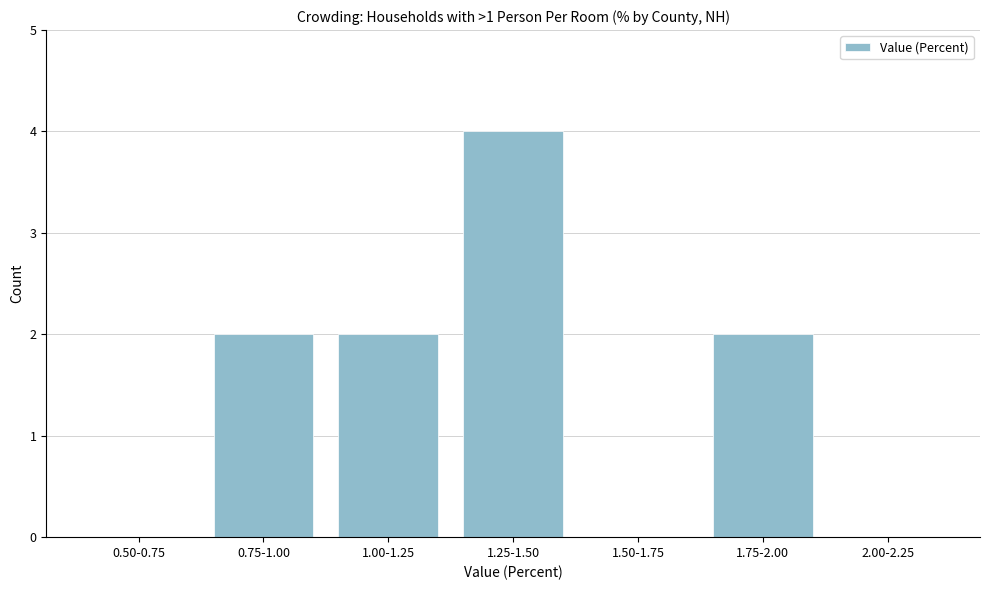

Reading left to right, what are all the values shown in this chart?

0.50-0.75=0	0.75-1.00=2	1.00-1.25=2	1.25-1.50=4	1.50-1.75=0	1.75-2.00=2	2.00-2.25=0